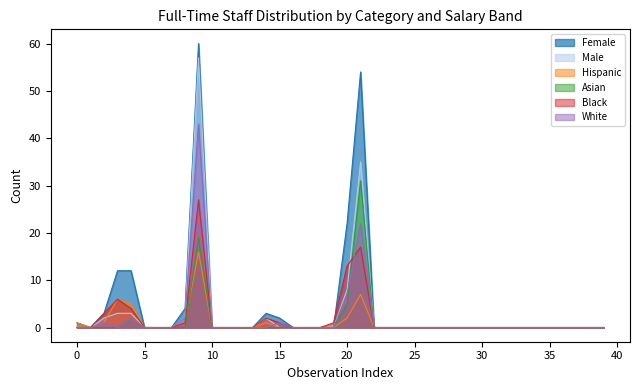

Which series has the largest range (max minus min)?

Female